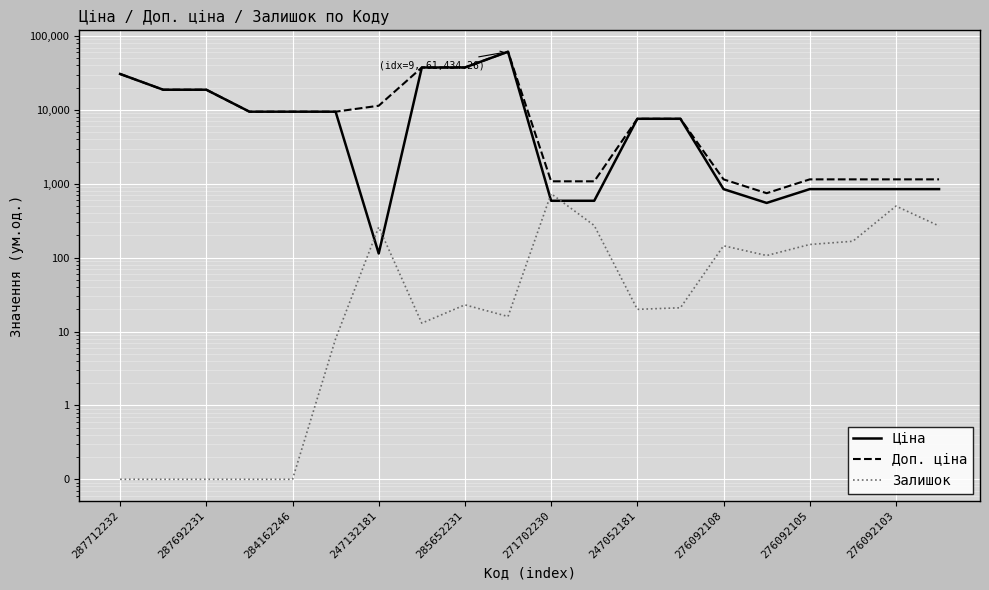

Reading left to right, list all the values displayed in this chart.

Ціна: 30717.1	18796.8	18796.8	9480.1	9480.1	9480.1	114.1	37593.6	37593.6	61434.3	589.9	589.9	7596.5	7596.5	848.4	551.5	848.4	848.4	848.4	848.4
Доп. ціна: 30717.1	18796.8	18796.8	9480.1	9480.1	9480.1	11410.0	37593.6	37593.6	61434.3	1081.7	1081.7	7596.5	7596.5	1149.7	747.0	1149.7	1149.7	1149.7	1149.7
Залишок: 0.1	0.1	0.1	0.1	0.1	8.0	260.0	13.0	23.0	16.0	736.0	273.0	20.0	21.0	145.0	107.0	151.0	167.0	500.0	269.0